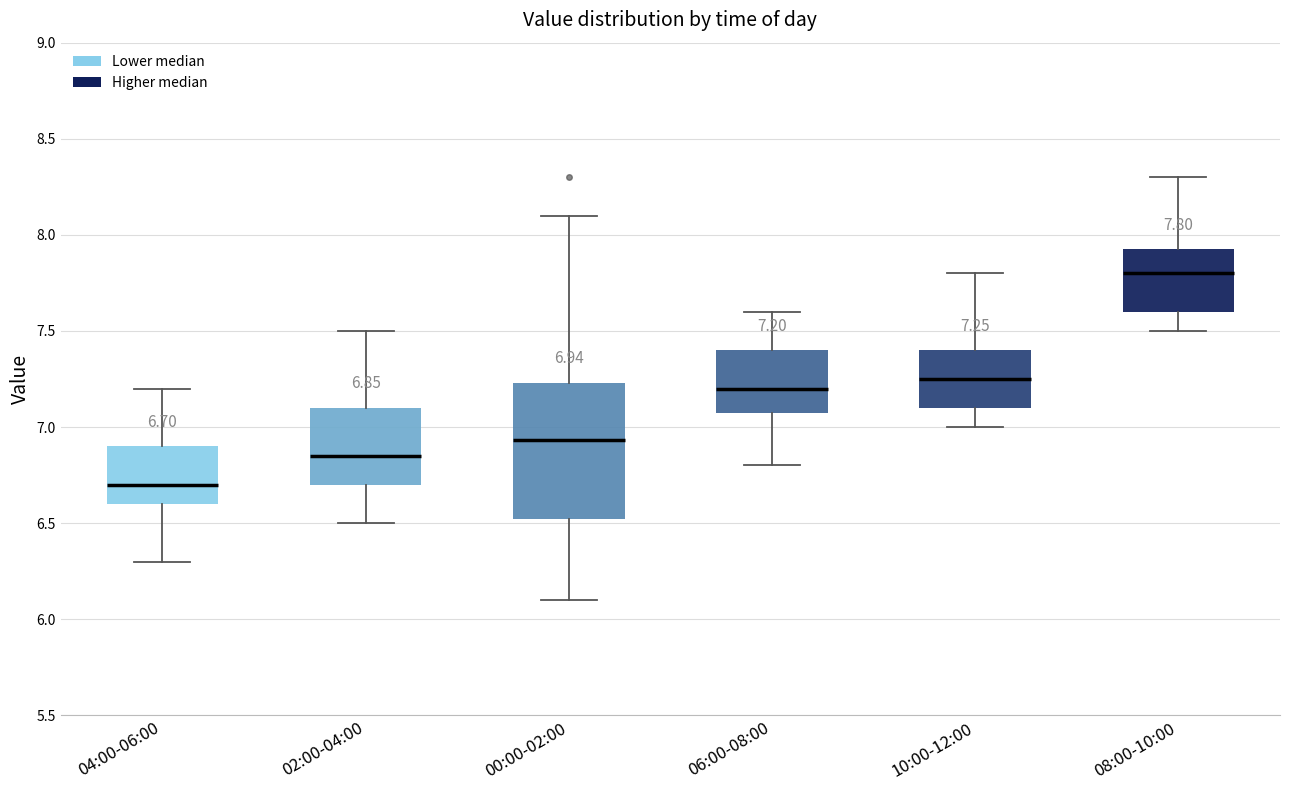

Which box is the tallest, from its lower edge to its upper edge?

00:00-02:00